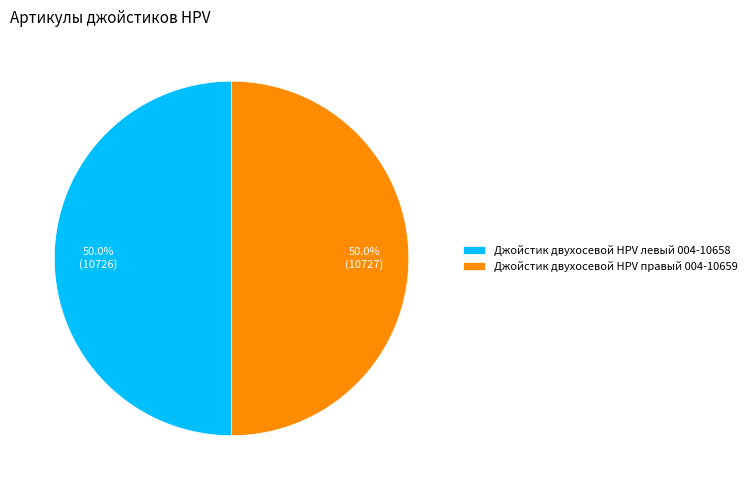

What portion of the pie excludes Джойстик двухосевой HPV левый 004-10658?

50.0%